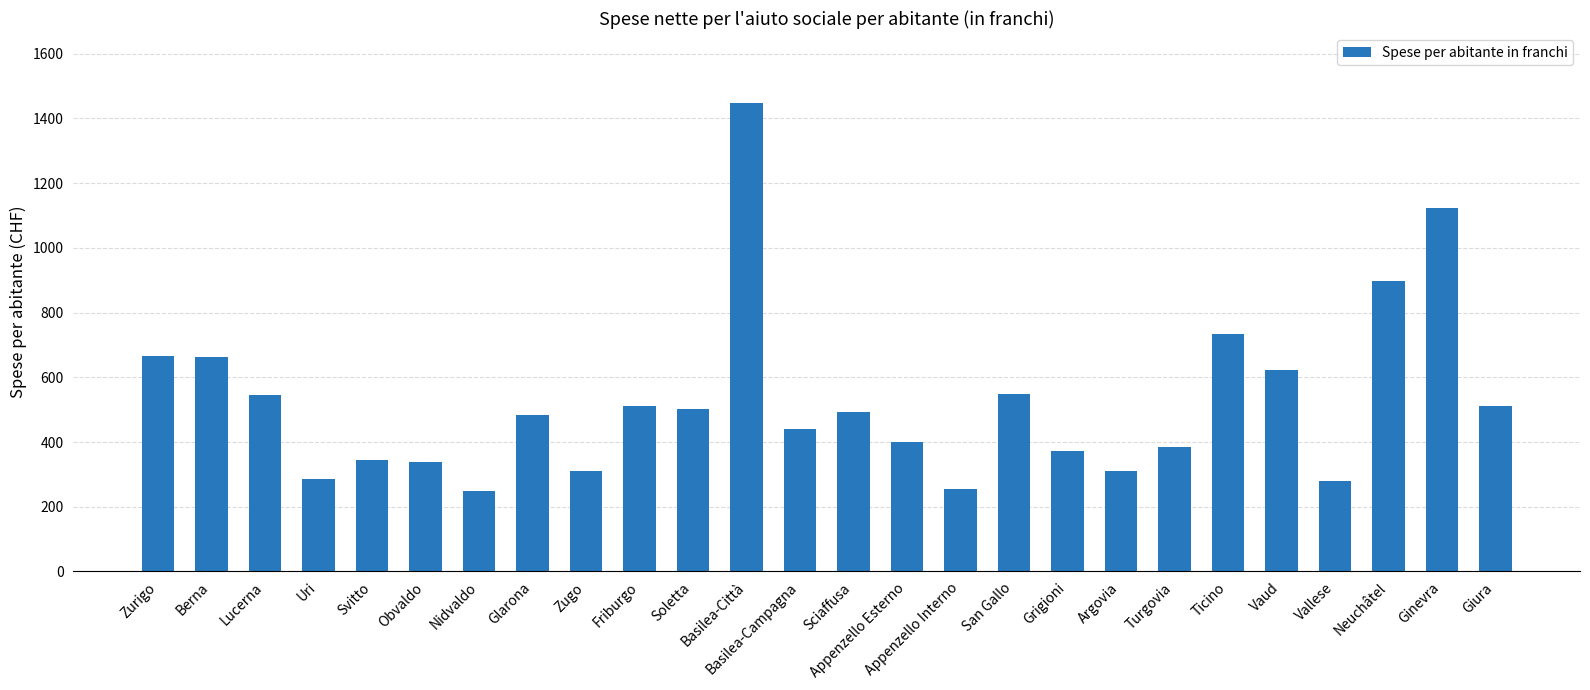

What is the minimum value shown in the chart?

249